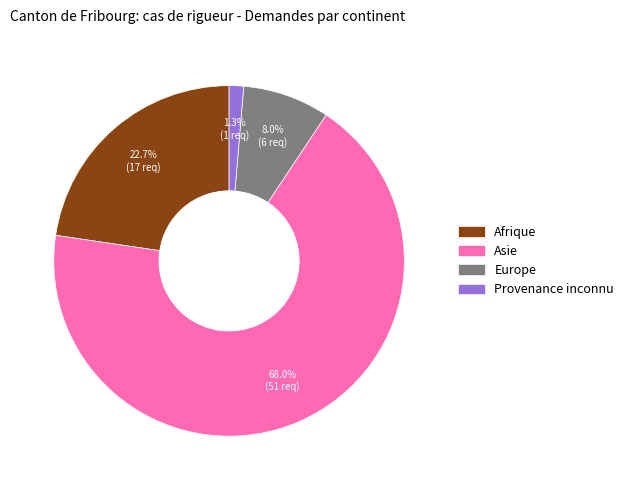

Which slice is the smallest?

Provenance inconnu